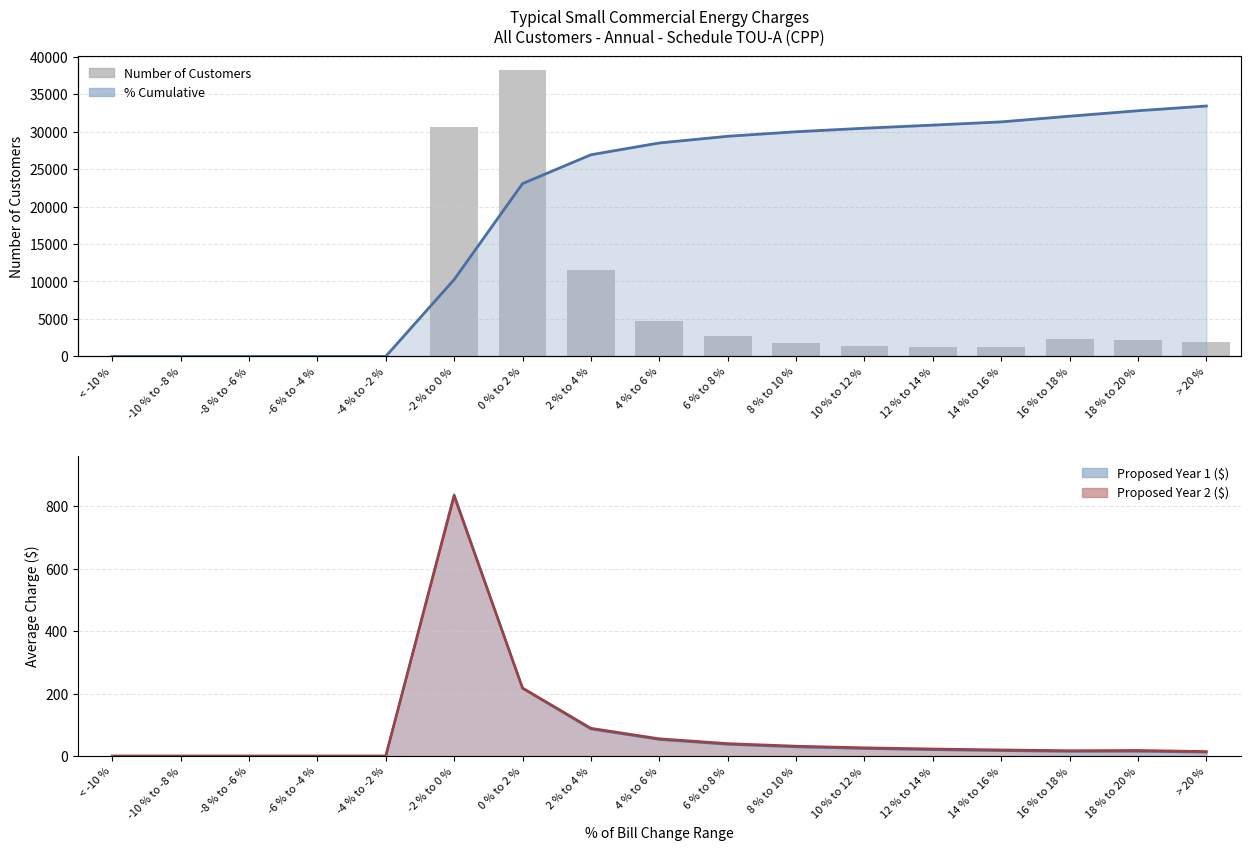

What position from the right is 6 % to 8 %?

8